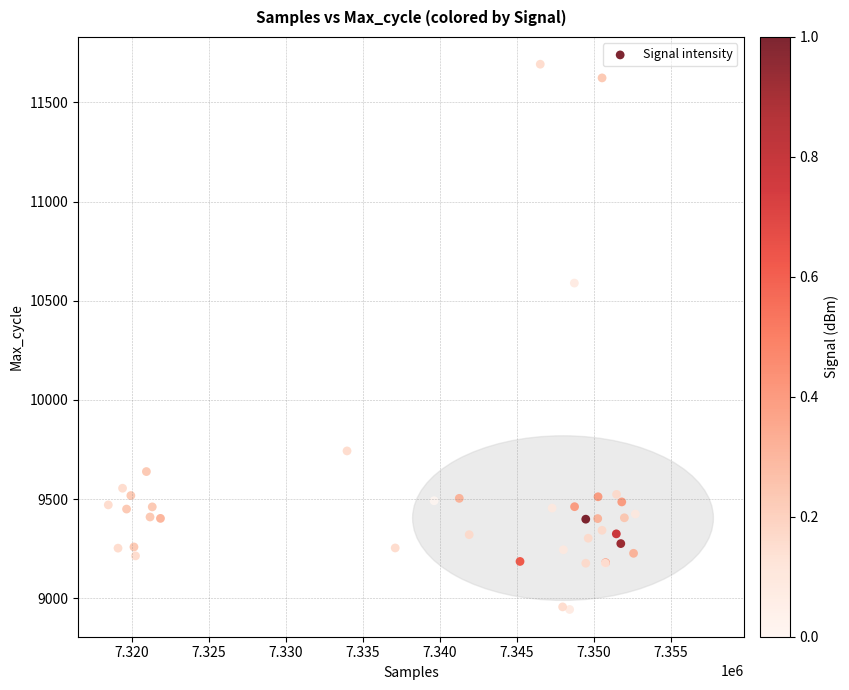

What Y value in the scatter plot is closest to 10318?

10589